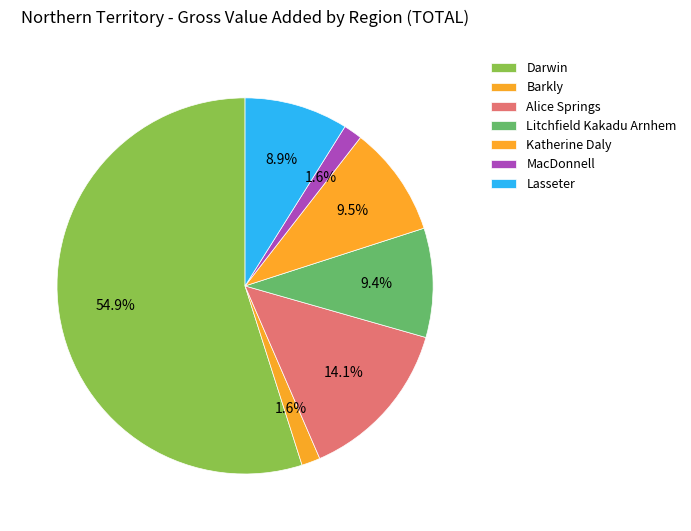

What is the smallest slice in the pie chart?

Barkly